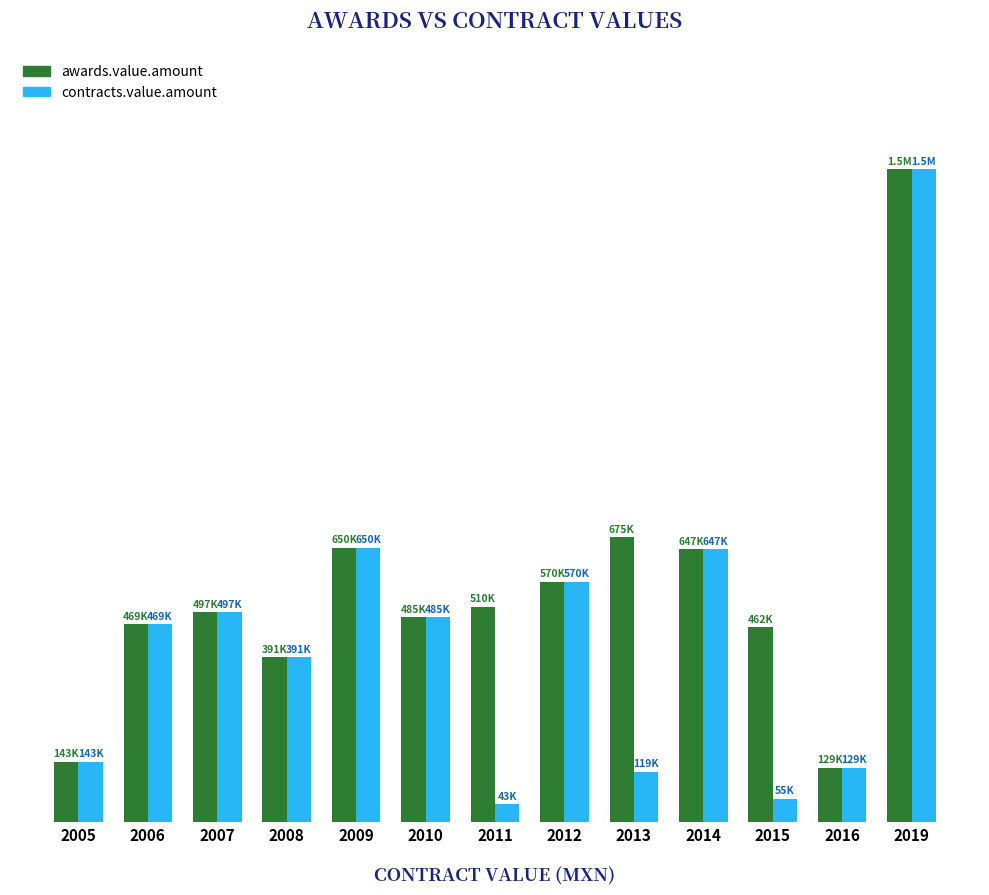

What is the sum of the contracts.value.amount values at 2009 and 2012?

1220029.4